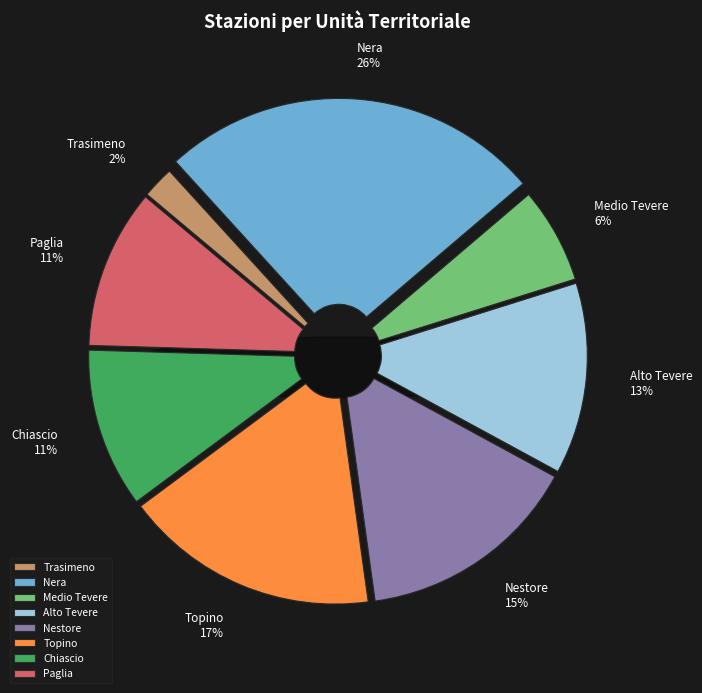

To the nearest percent, what percentage of the pie is Nera?

26%